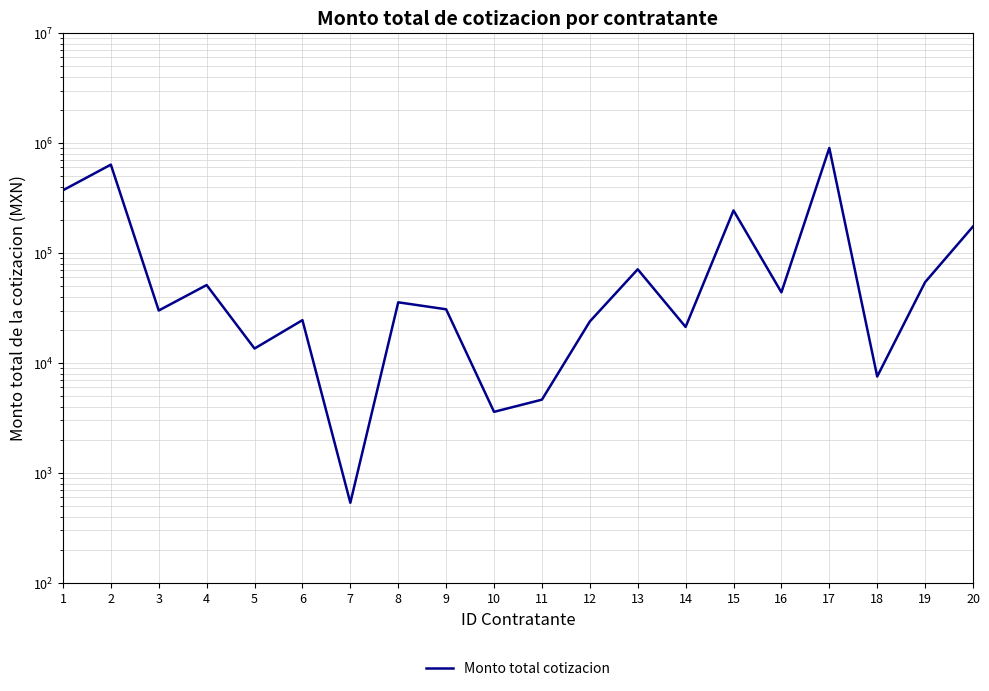

Approximately how many times larger is the value at 17 compared to 4?

17.6